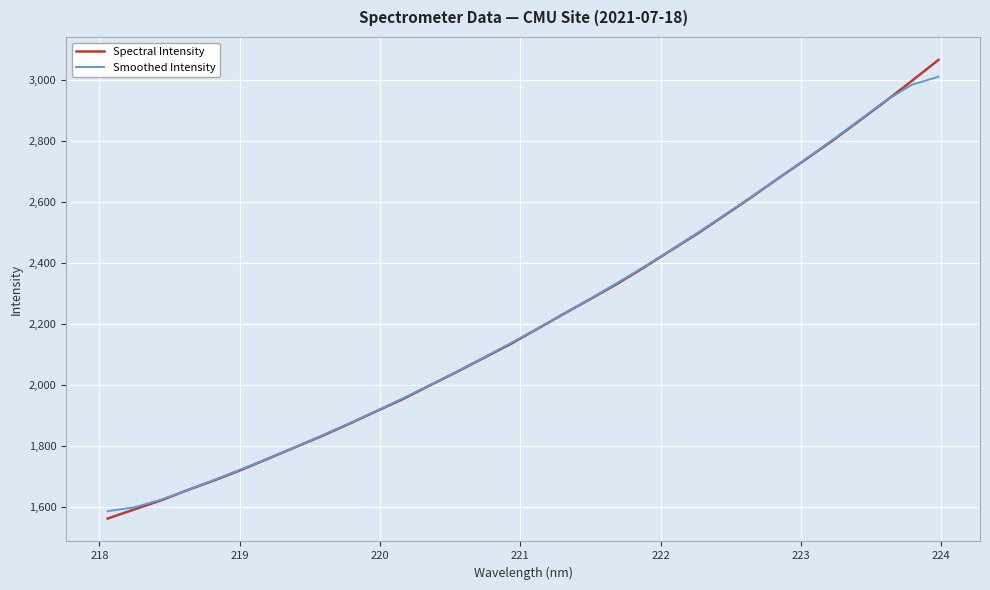

What is the minimum value for Spectral Intensity?

1562.3